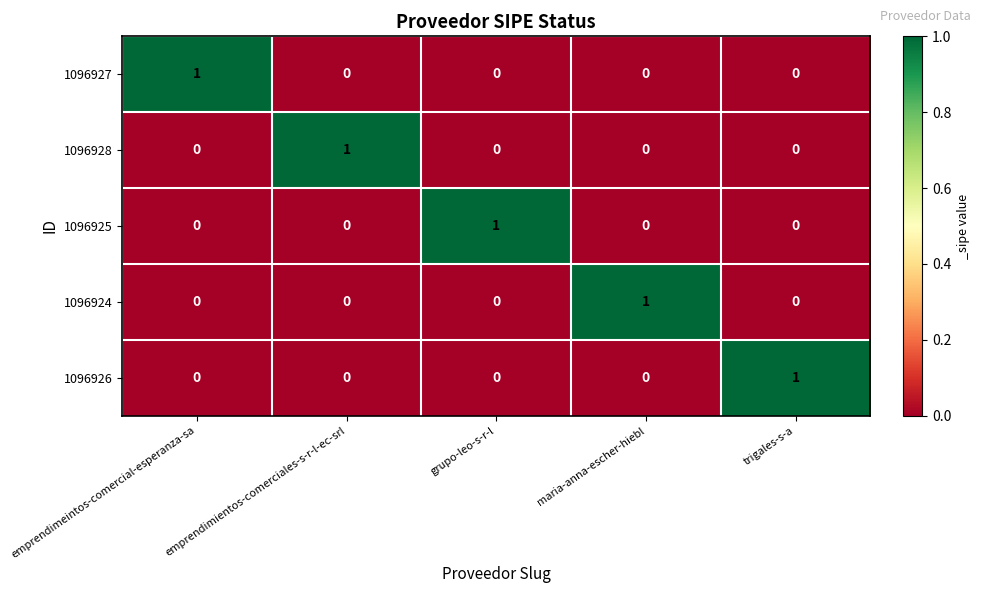

Count the 1096927 values in the range 0 to 1.

5